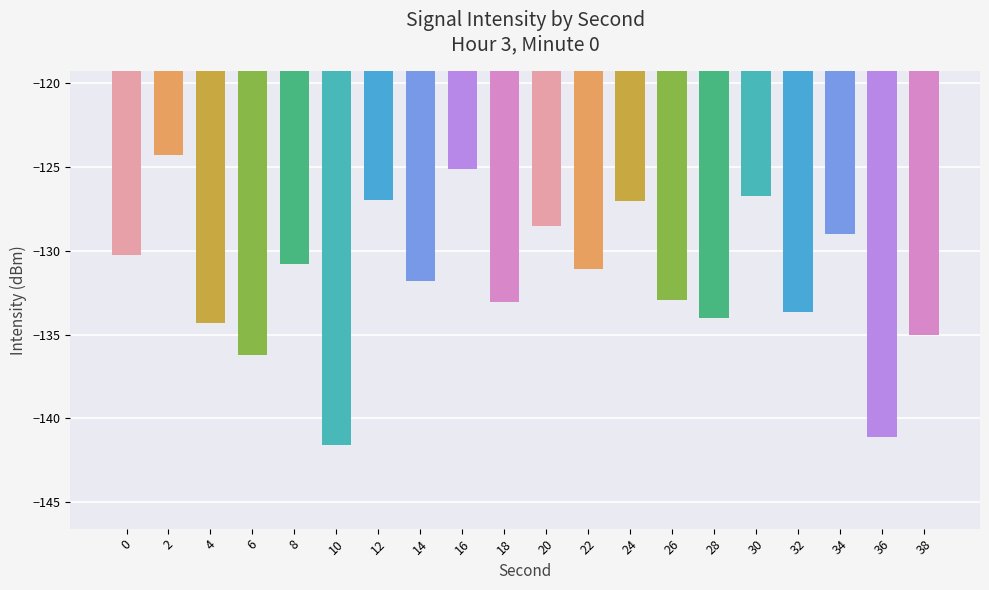

How many categories are shown in the chart?

20